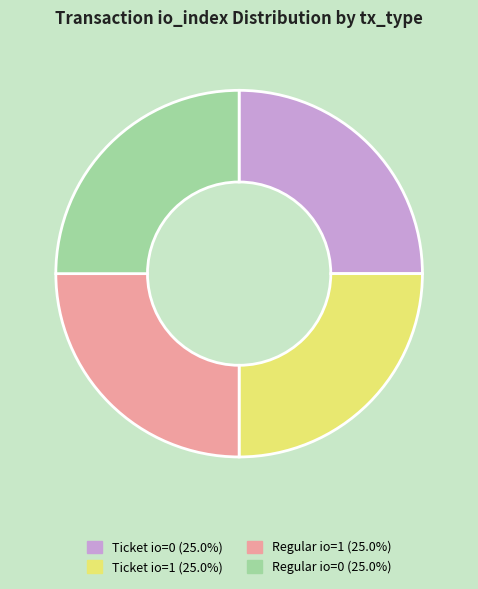

How many slices are in this pie chart?

4